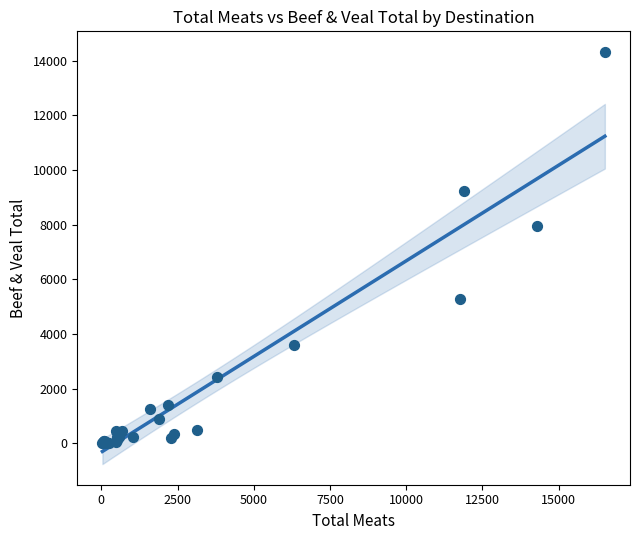

What Y value in the scatter plot is closest to 7158?

7951.3